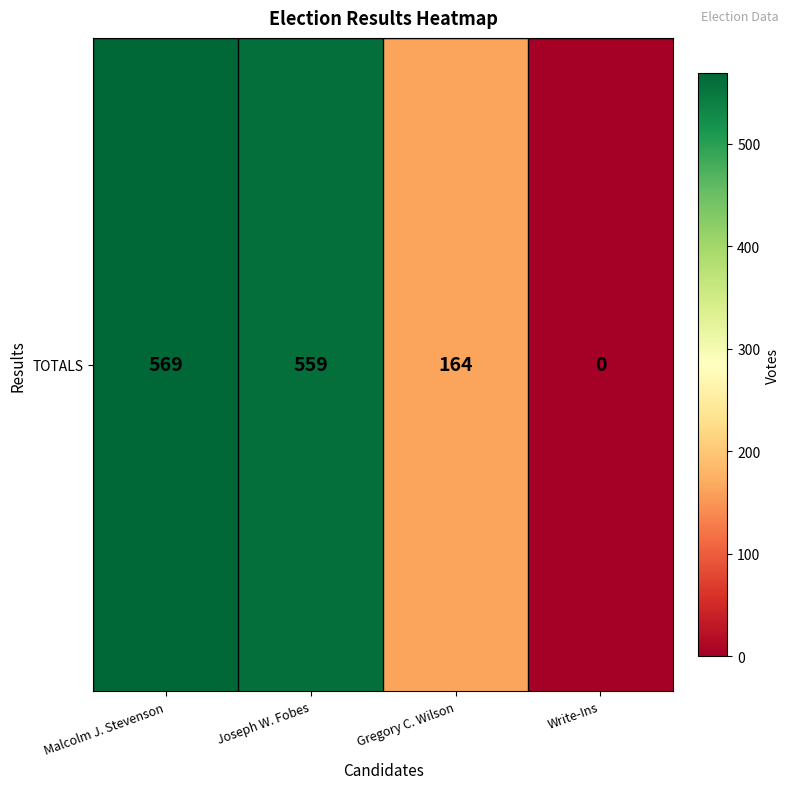

Which category has the lowest value across all series?

Write-Ins